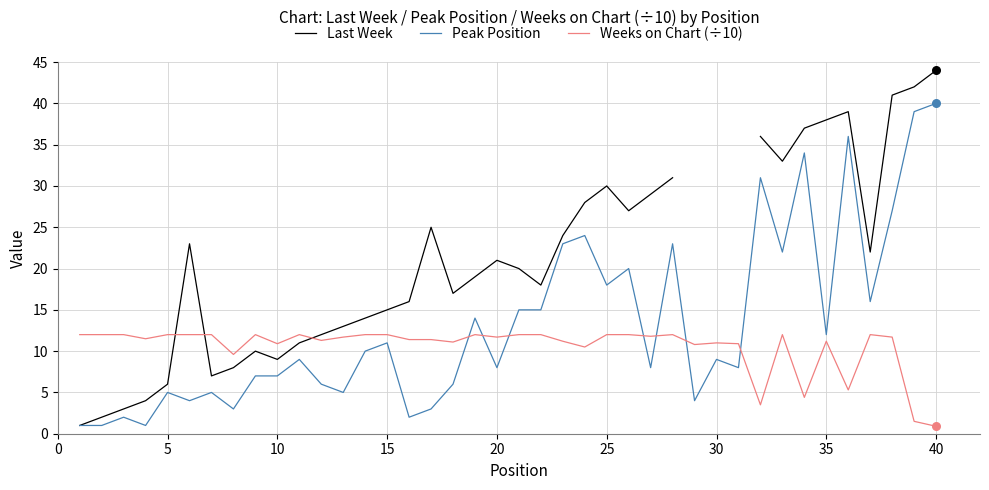

True or false: Weeks on Chart (÷10) and Peak Position intersect in this chart.

True